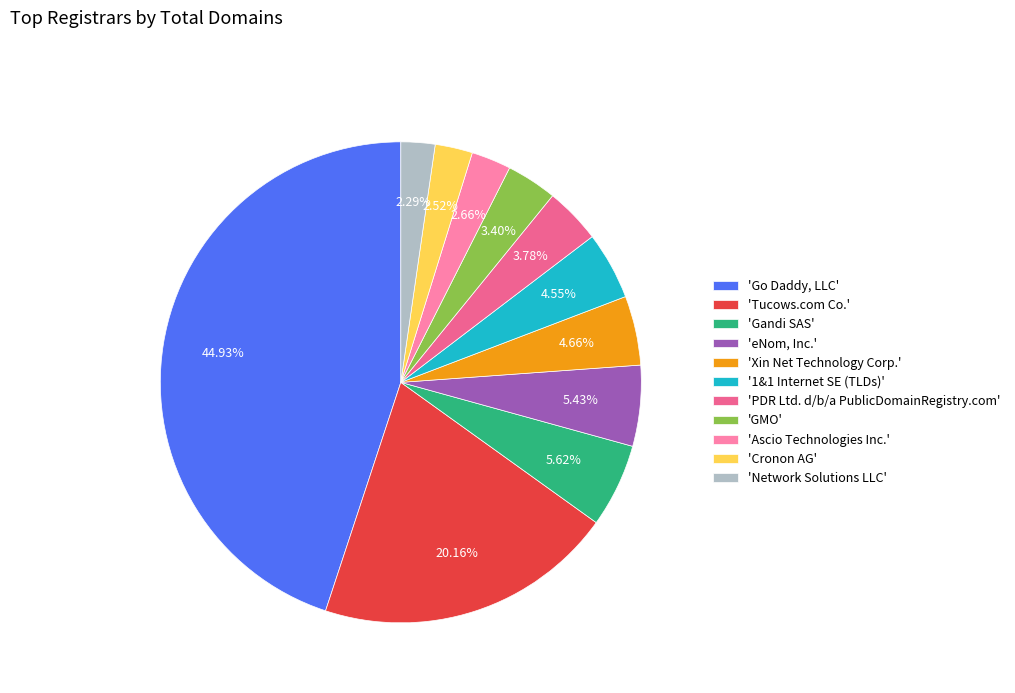

What is the ratio of the value at 'Tucows.com Co.' to the value at 'PDR Ltd. d/b/a PublicDomainRegistry.com'?

5.3